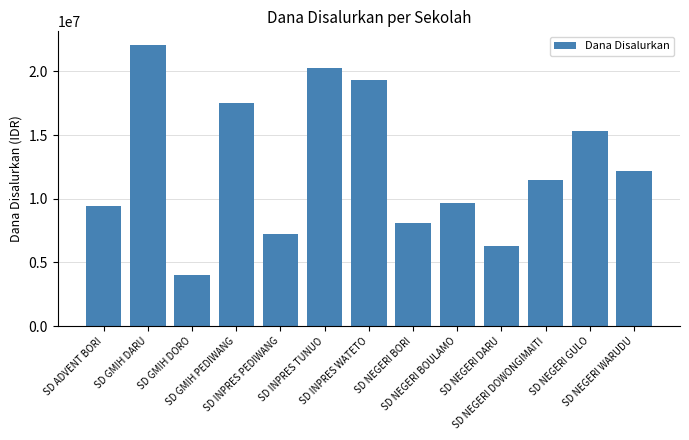

At which label does the data first exceed 11475000?

SD GMIH DARU